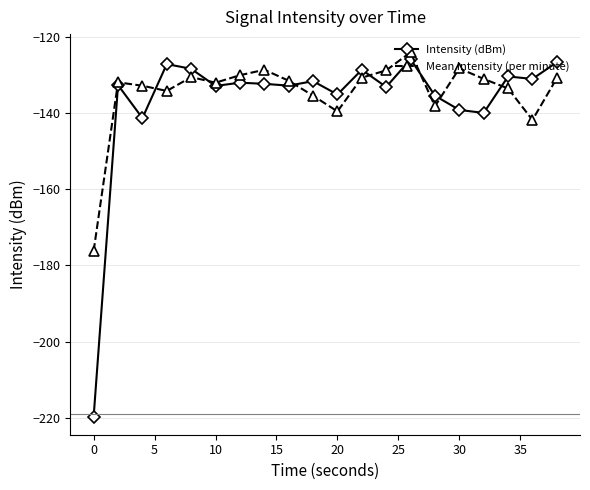

Which series has the largest range (max minus min)?

Intensity (dBm)